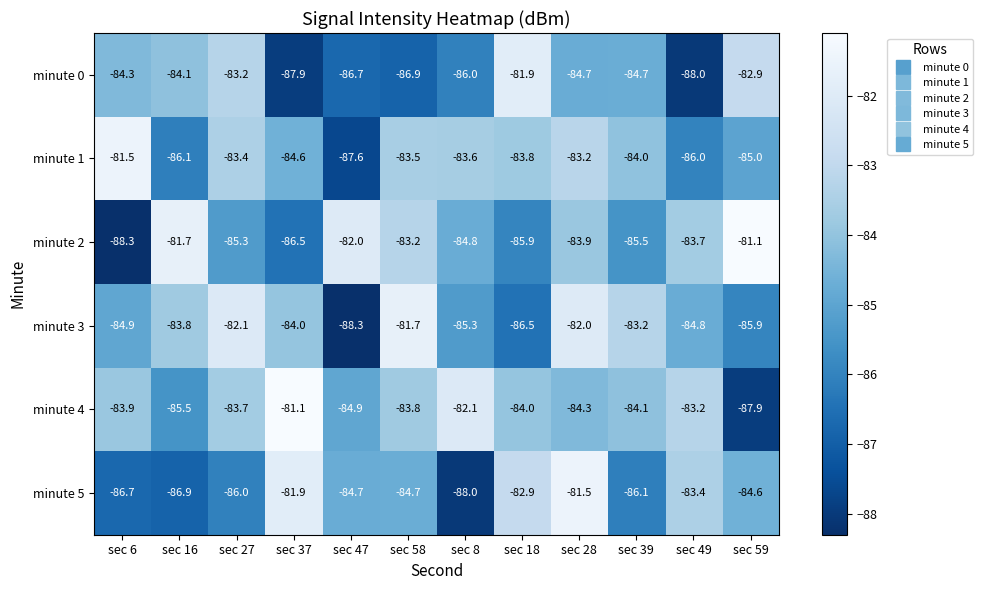

Rank the series at sec 47 from lowest to highest value.

minute 3, minute 1, minute 0, minute 4, minute 5, minute 2